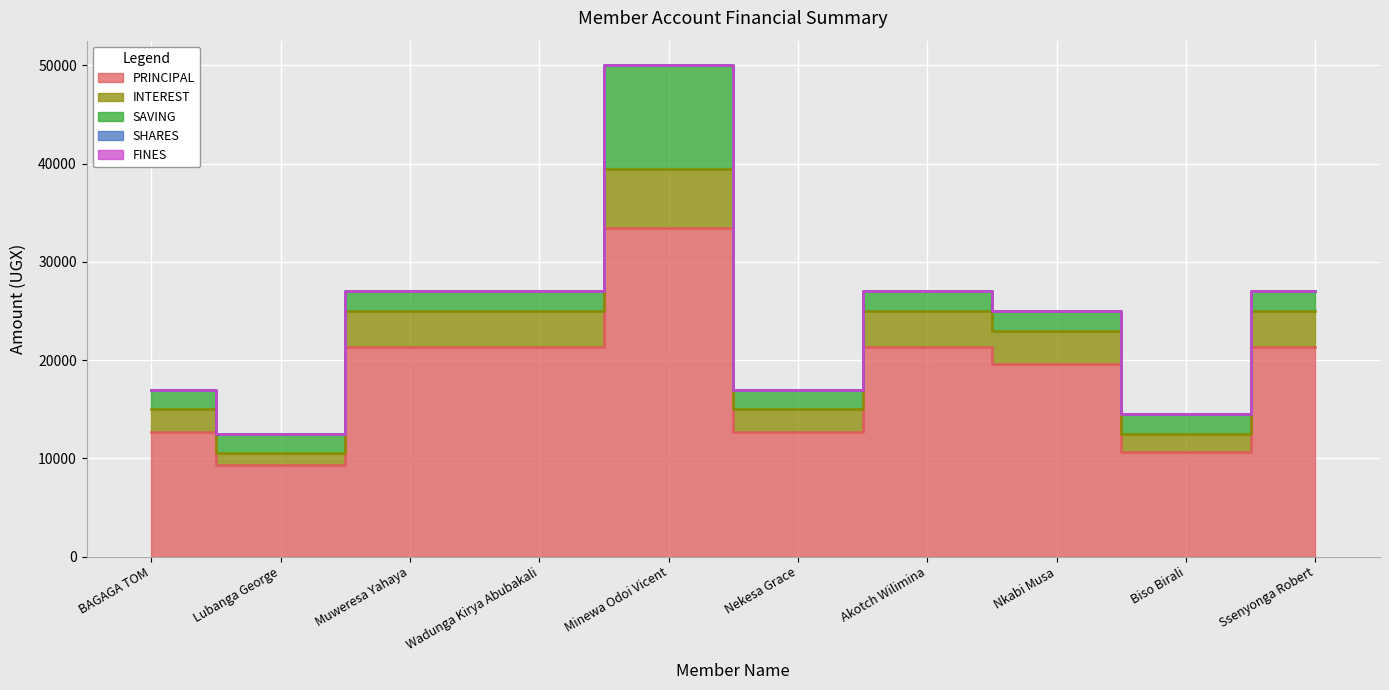

True or false: PRINCIPAL has a value of 3255 at Lubanga George.

False